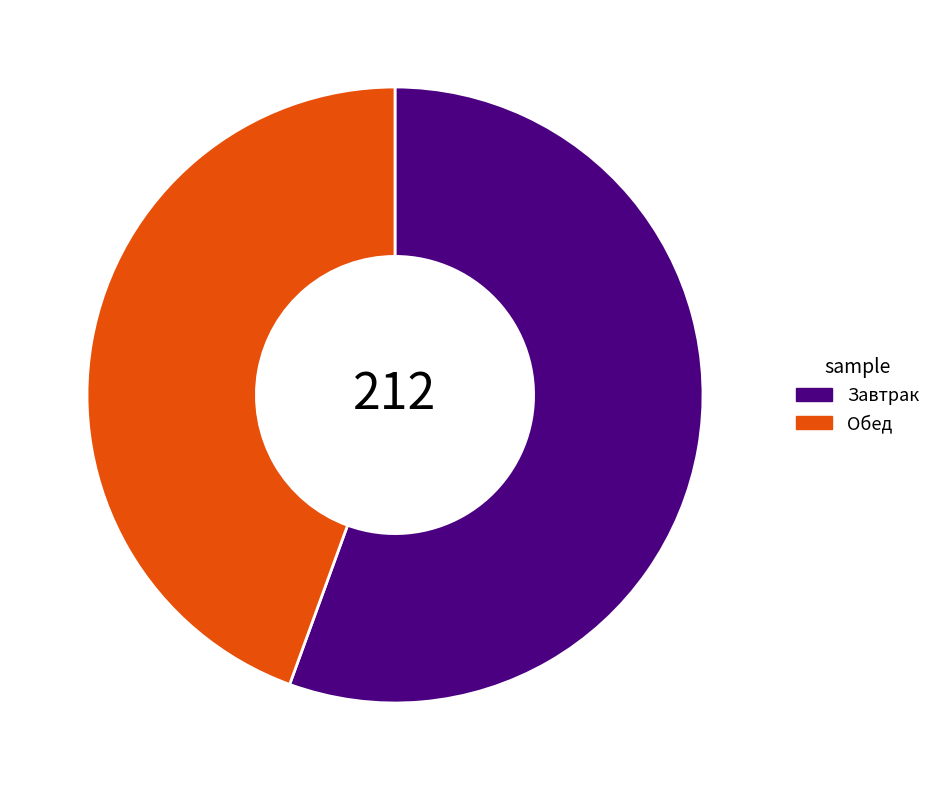

The Завтрак slice represents 47% of the pie. True or false?

False